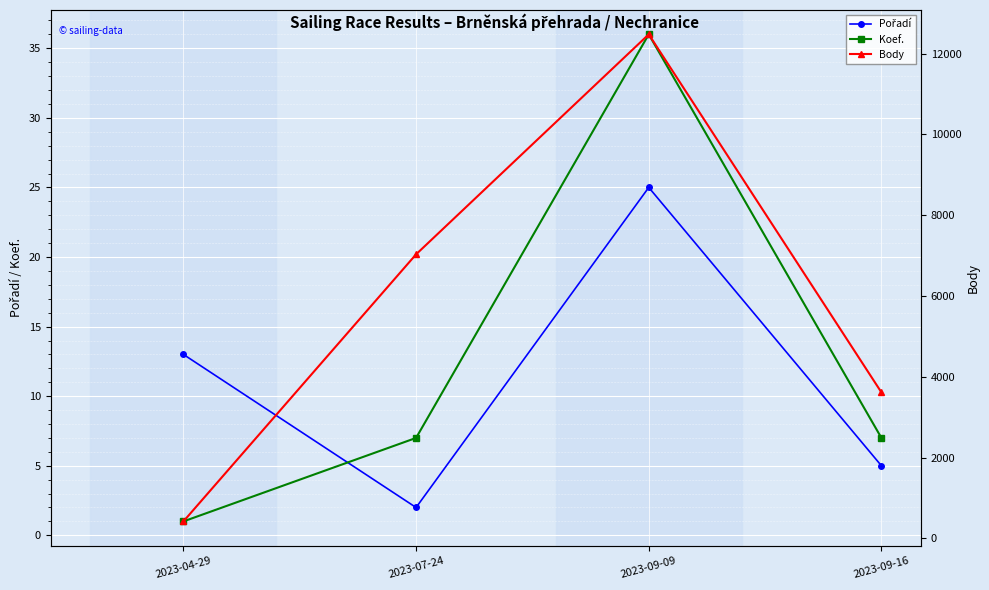

How many values in the Koef. series are below 7?

1